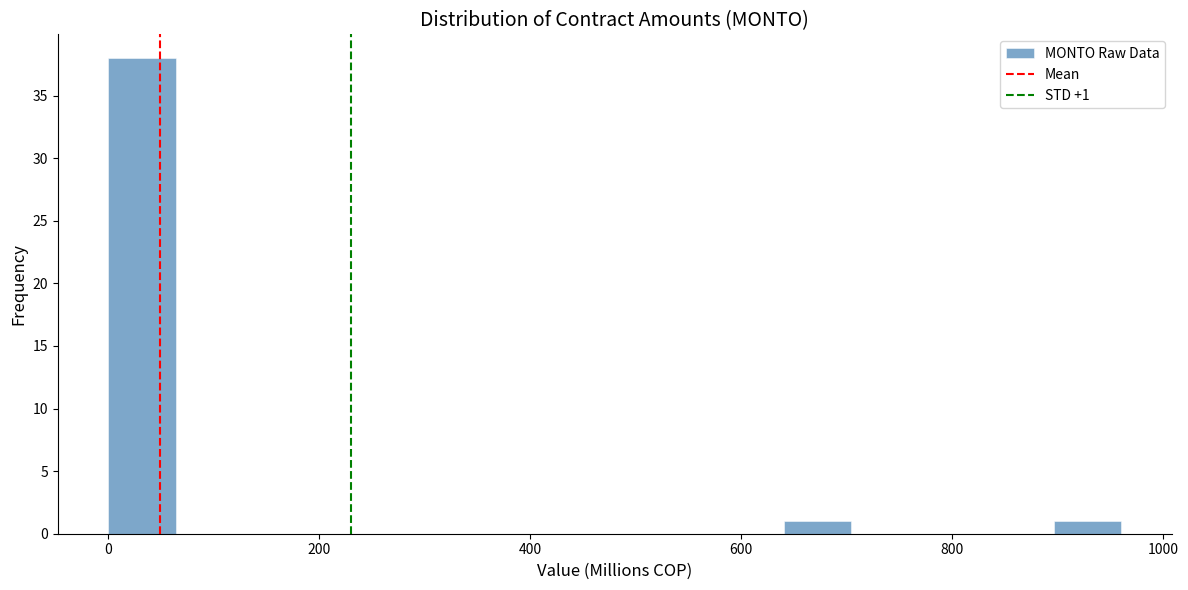

Around what value on the x-axis is the tallest bar? Give the approximate position of its centre, as read against the axis.

40